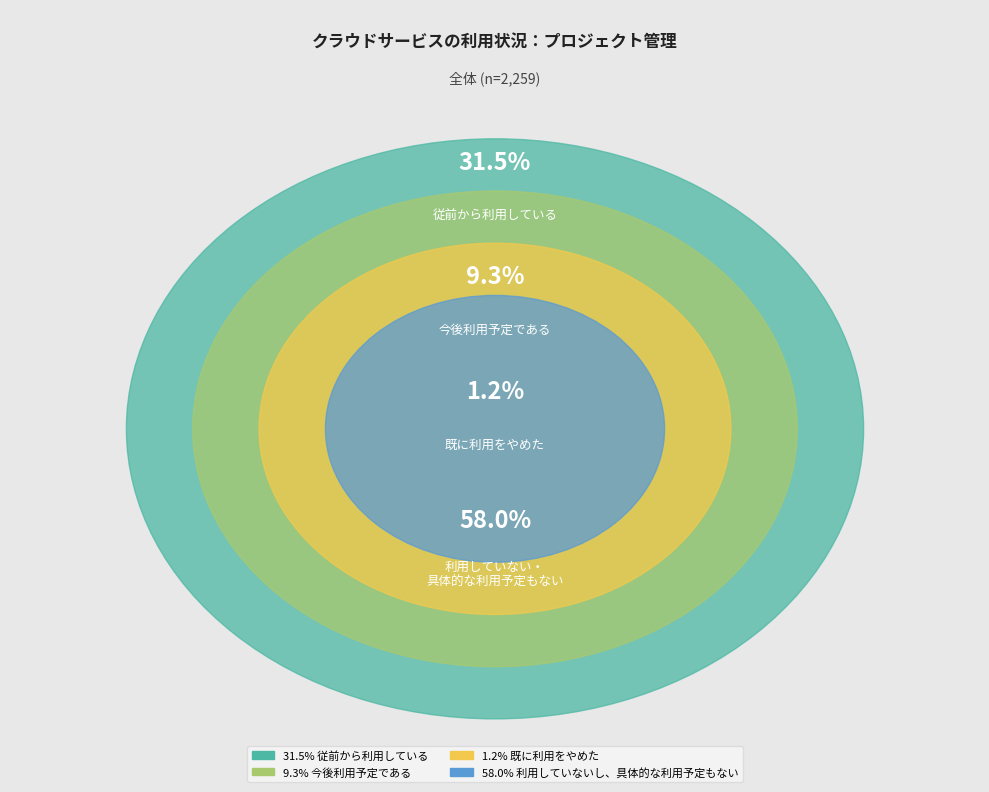

Does 利用していないし、具体的な利用予定もない represent more than half of the total?

Yes